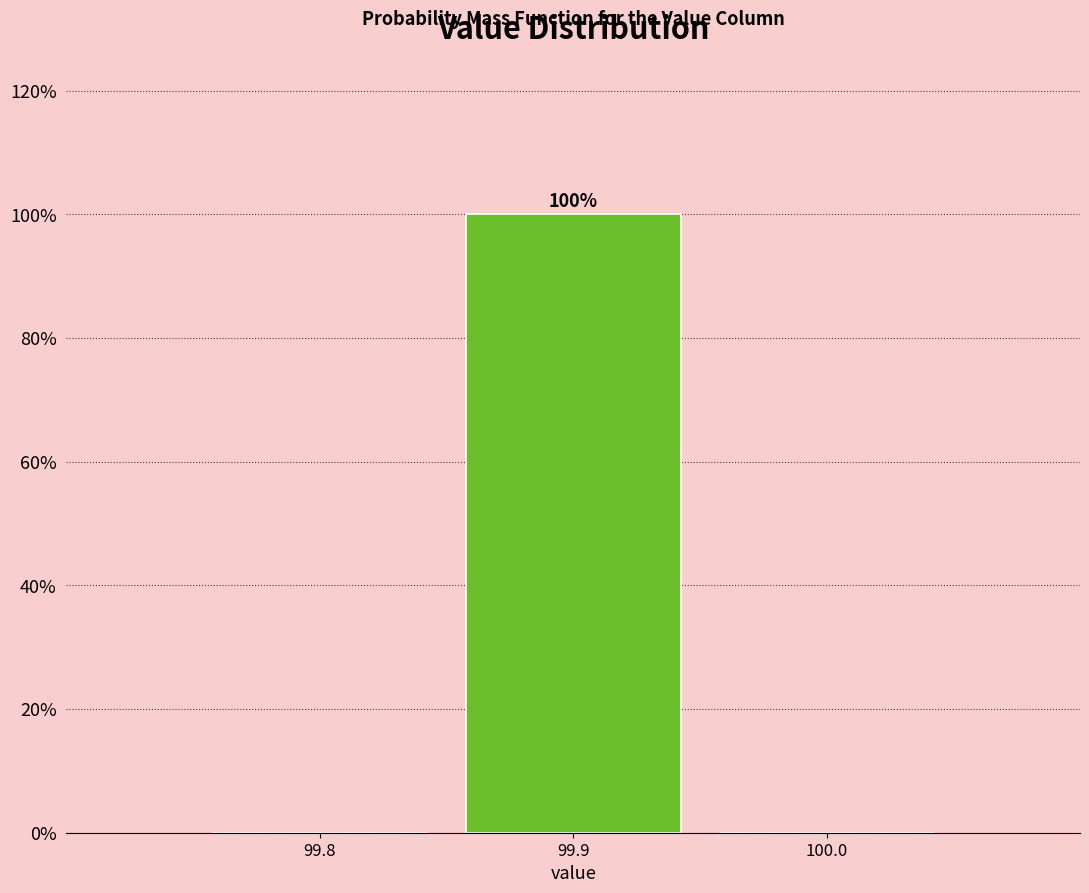

Are the bars horizontal?

No